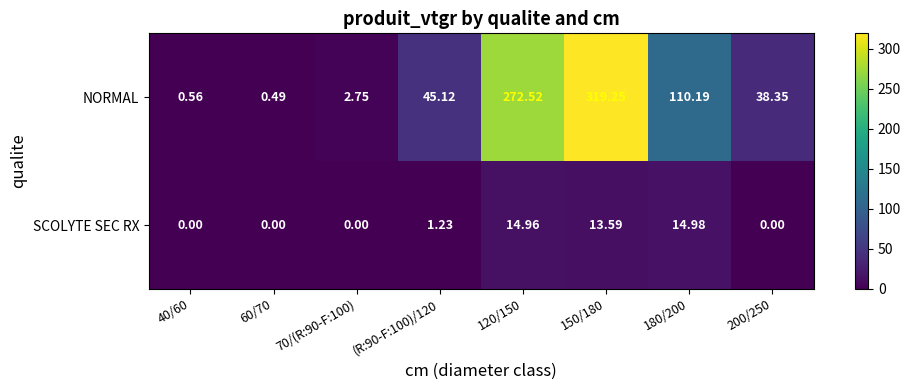

How many data points does each series have?

8